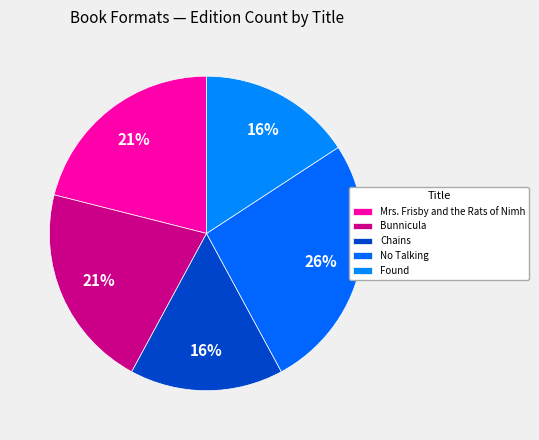

What is the largest slice in the pie chart?

No Talking